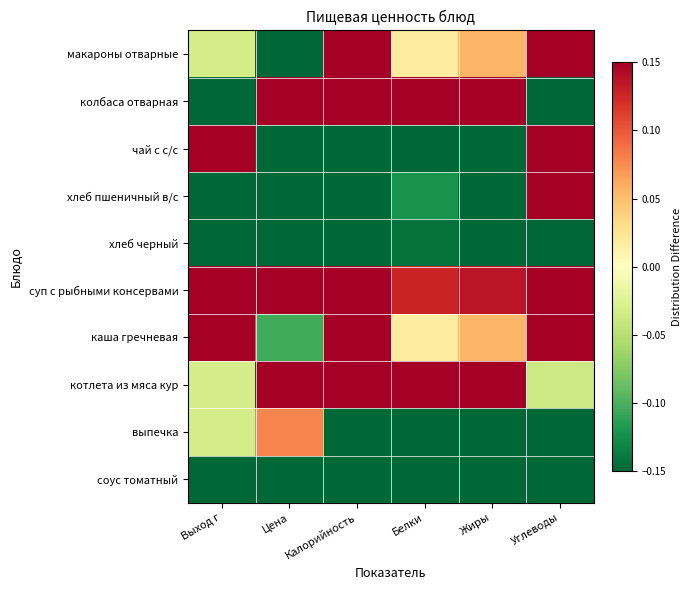

What is the smallest value displayed?

-0.5